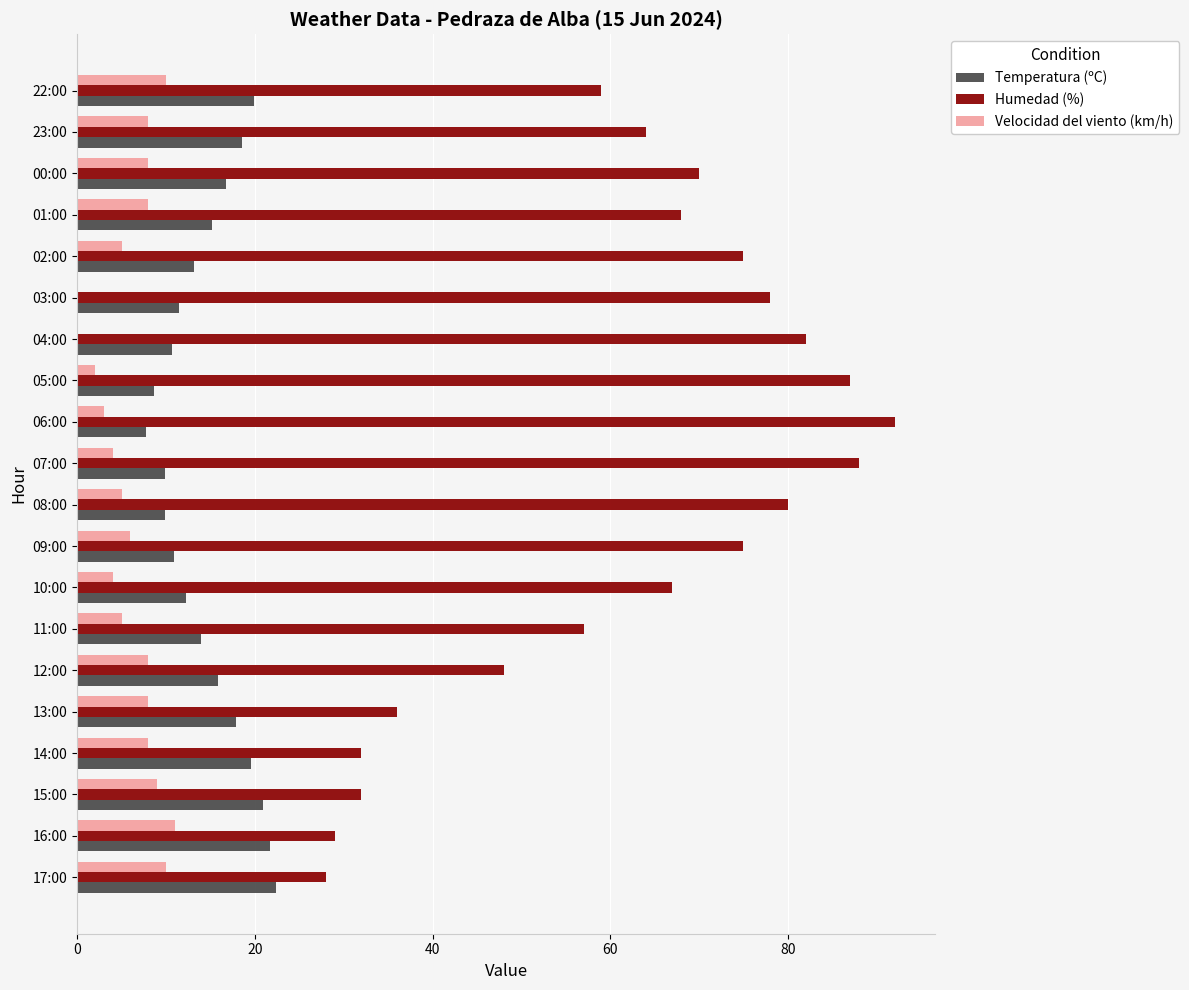

What is the sum of the Velocidad del viento (km/h) values at 12:00 and 11:00?

13.0